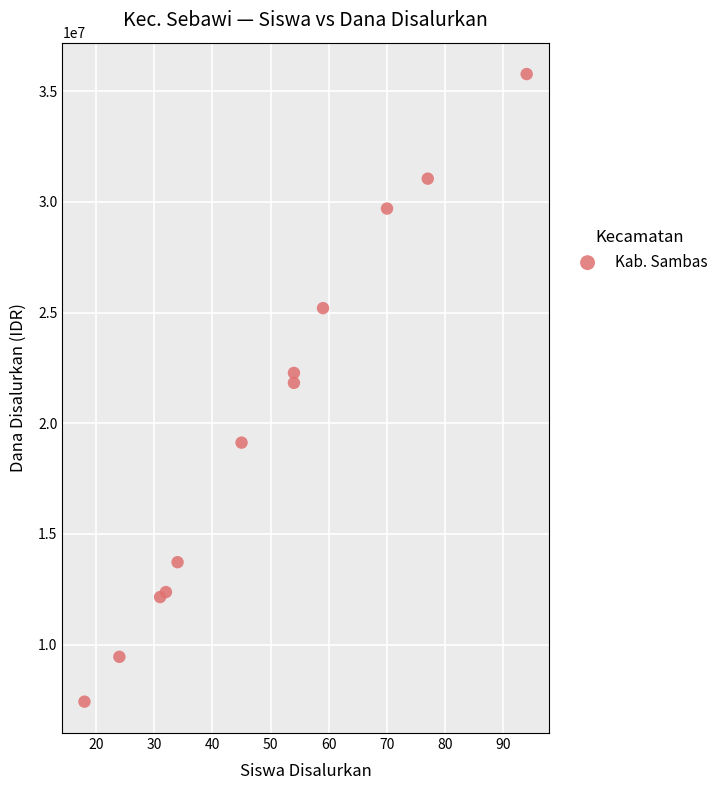

What is the average Y value?

20006250